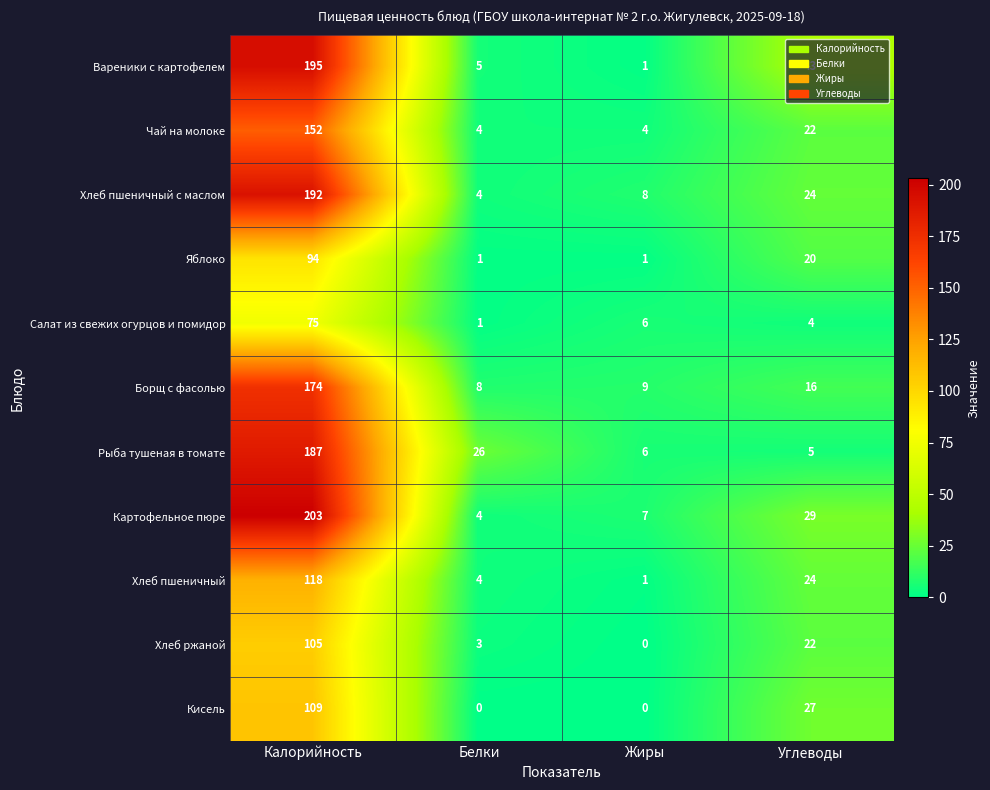

At how many categories does at least one series exceed 193?

1